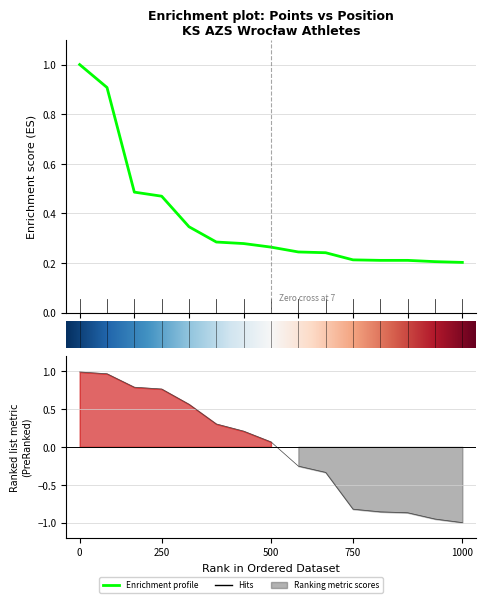

What is the sum of all Poz. values?

-0.5